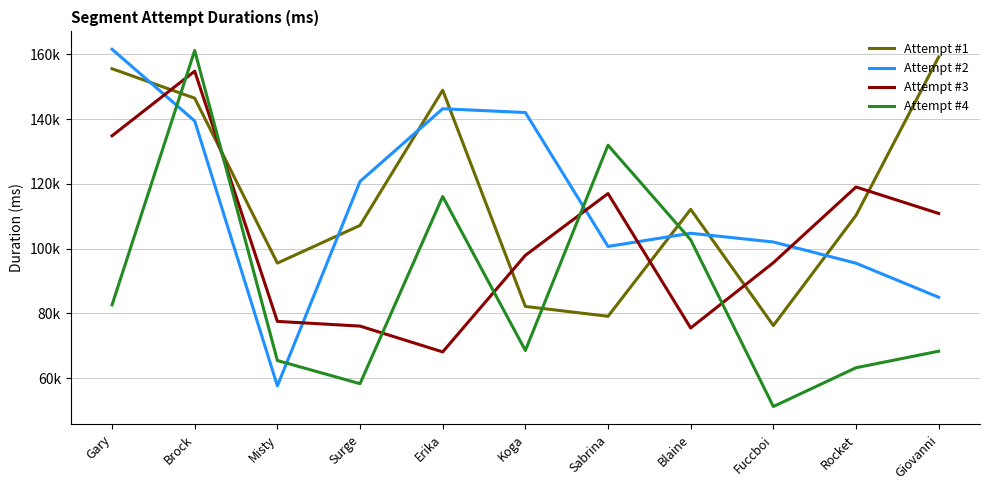

Is the value of Attempt #4 at Fuccboi greater than the value of Attempt #1 at Misty?

No